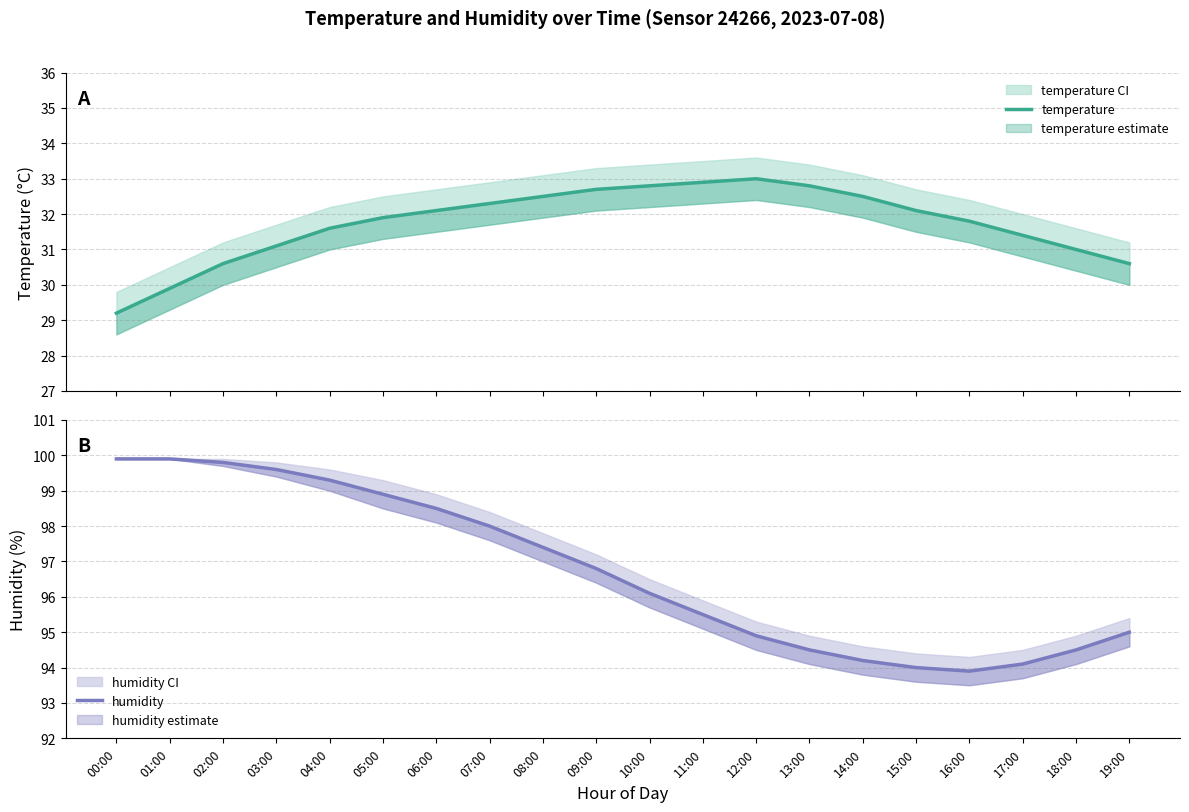

What is the label of the 20th point from the left?

19:00